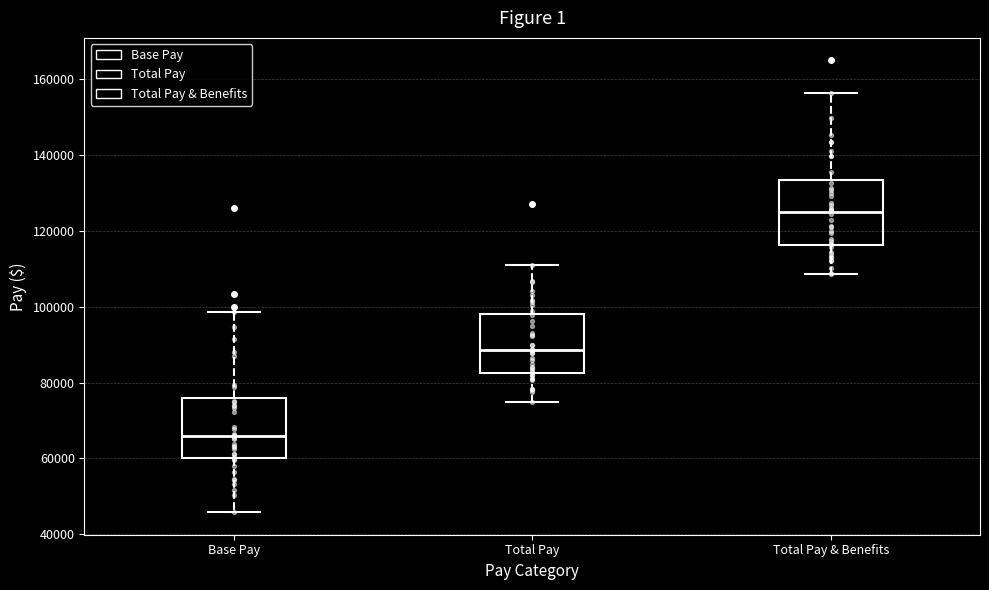

Reading left to right, transcribe this box plot: for each box, give where its median line is, the range the box spans, and where its two whiskers end, as read against the y-axis. The values are not printed on the chart, so give them approximately, as read against the axis.

Base Pay: median 66000, box 60000 to 76000, whiskers 46000 to 98000
Total Pay: median 88000, box 82000 to 98000, whiskers 74000 to 110000
Total Pay & Benefits: median 124000, box 116000 to 134000, whiskers 108000 to 156000